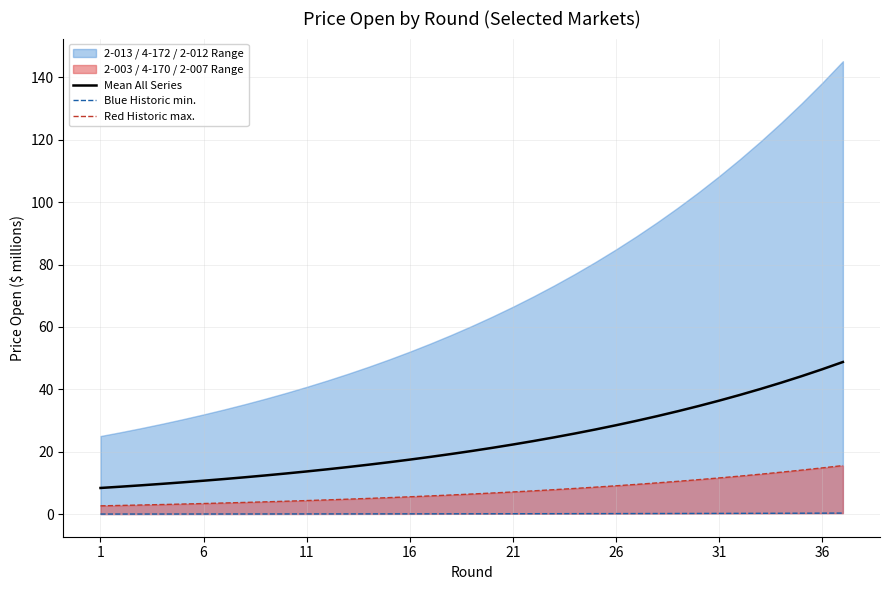

True or false: Blue Historic min. has more than 2 points higher than both neighbors.

False